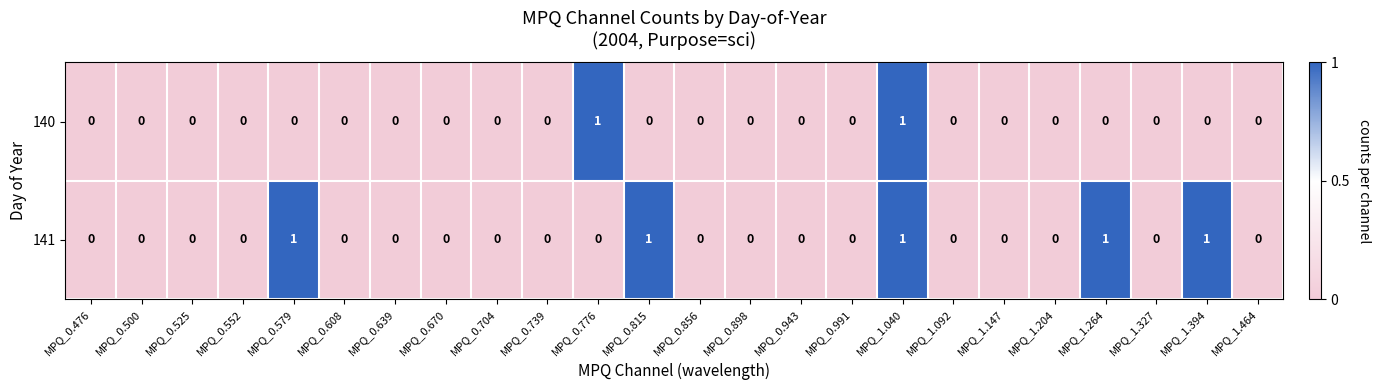

Rank the series by their average value, from lowest to highest.

140, 141